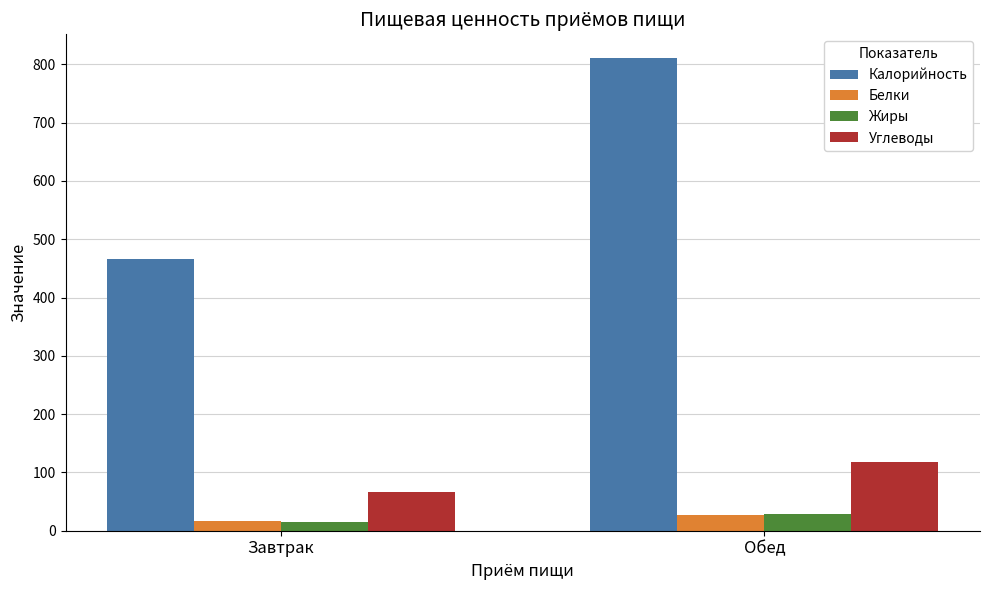

True or false: Калорийность has a value of 367.7 at Обед.

False